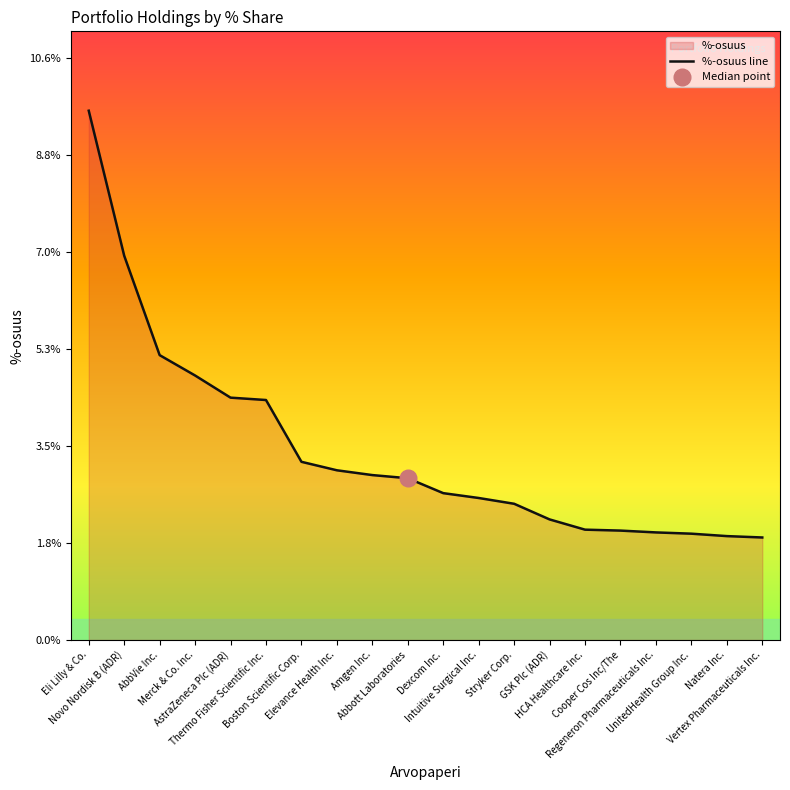

Approximately how many times larger is the value at Boston Scientific Corp. compared to Novo Nordisk B (ADR)?

0.5